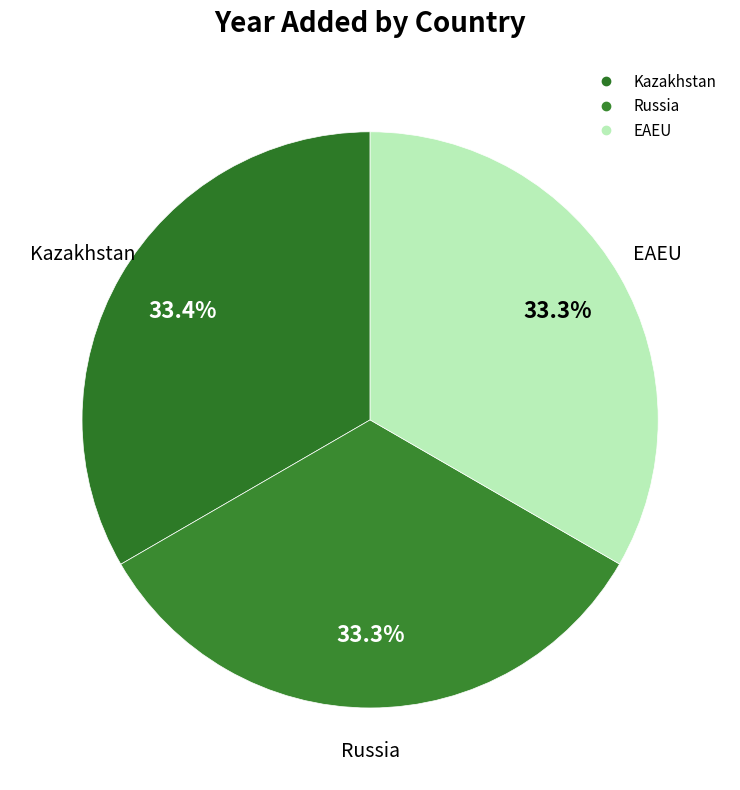

Which slice is the smallest?

Russia